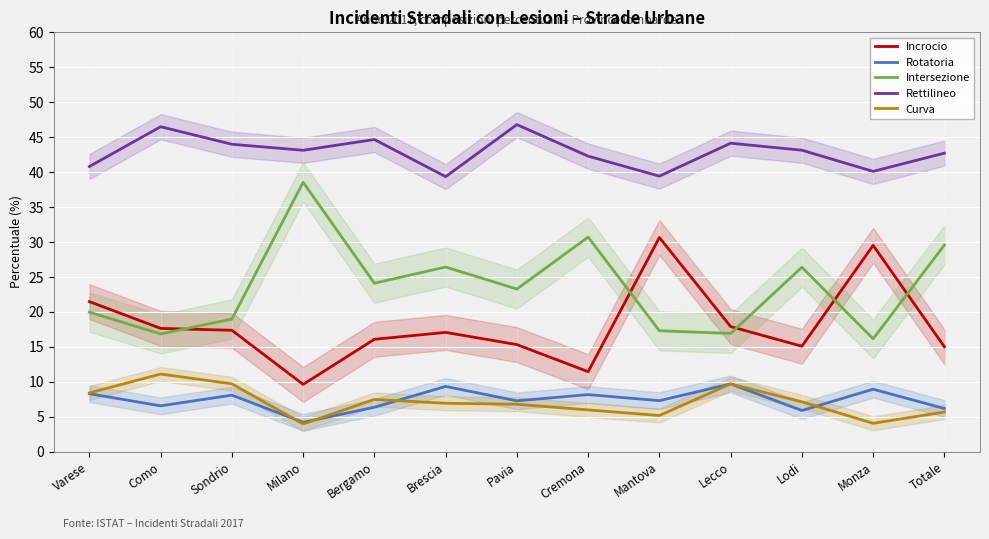

Count the number of categories in the chart.

13